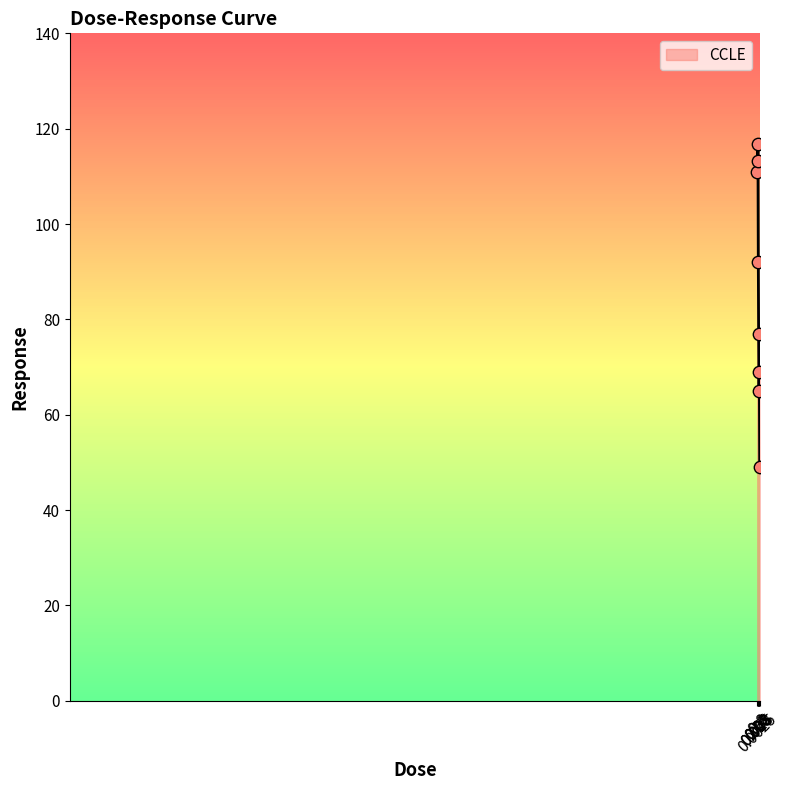

What is the difference between the maximum and minimum values?

67.7